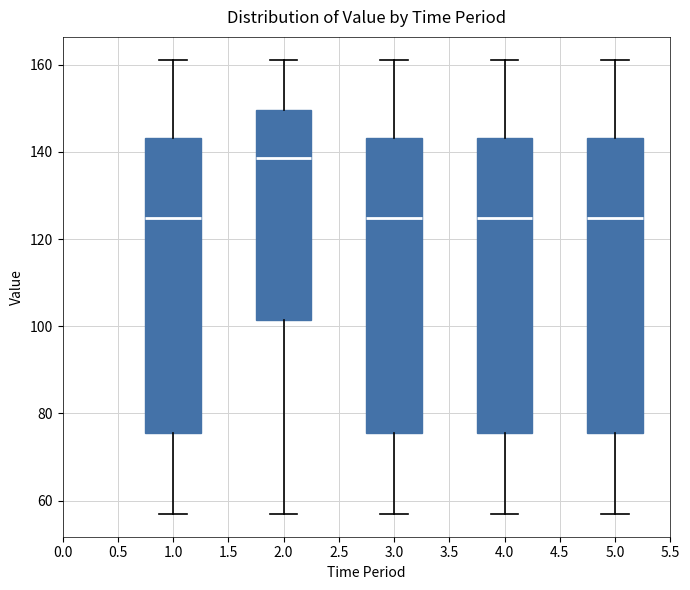

Reading left to right, transcribe this box plot: for each box, give where its median line is, the range the box spans, and where its two whiskers end, as read against the y-axis. The values are not printed on the chart, so give them approximately, as read against the axis.

1.0: median 124, box 76 to 144, whiskers 56 to 162
2.0: median 138, box 102 to 150, whiskers 56 to 162
3.0: median 124, box 76 to 144, whiskers 56 to 162
4.0: median 124, box 76 to 144, whiskers 56 to 162
5.0: median 124, box 76 to 144, whiskers 56 to 162